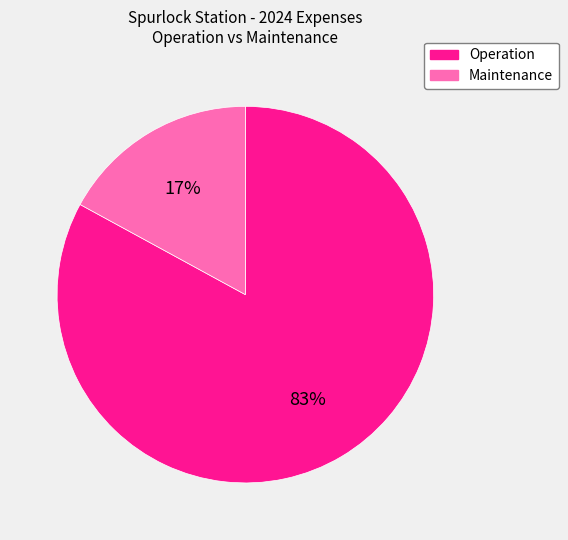

To the nearest percent, what percentage of the pie is Operation?

83%